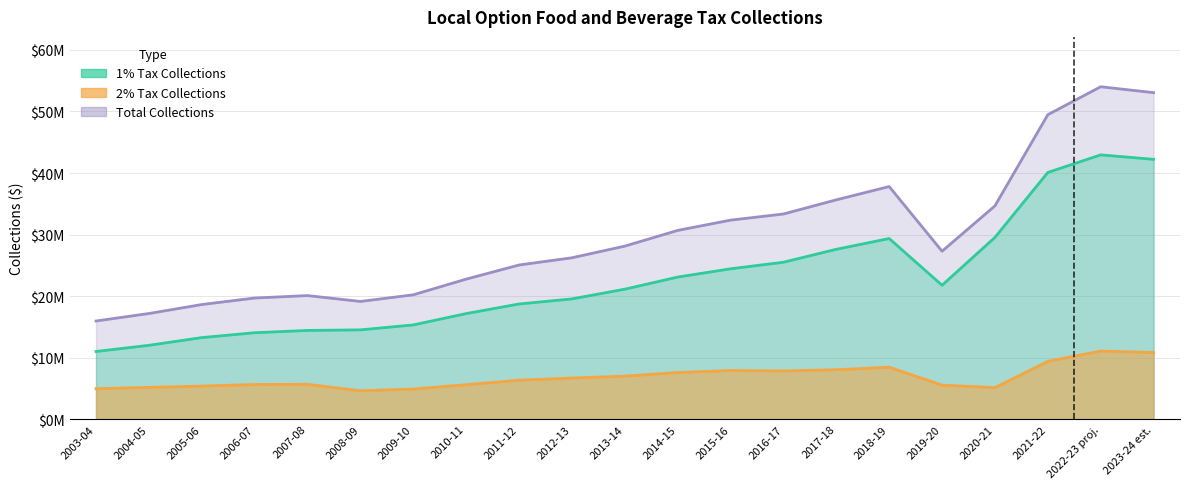

Does the chart display data point markers on the line(s)?

No